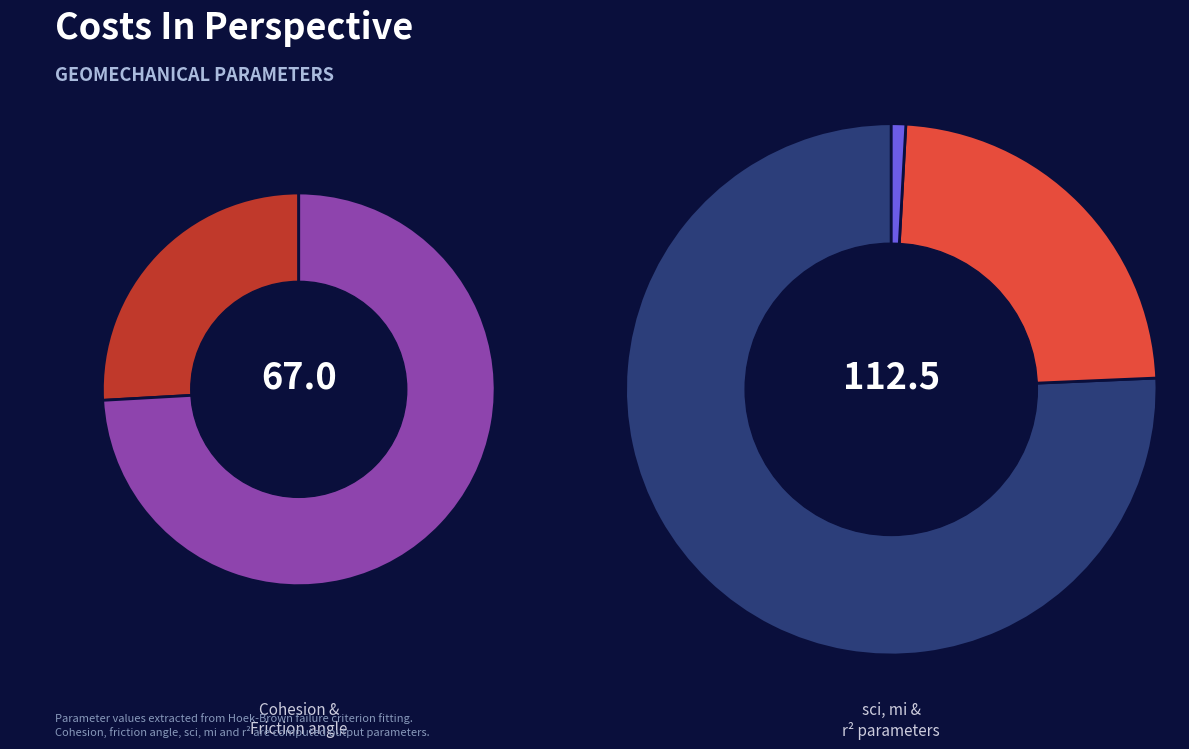

Which slice is the largest?

sci (MPa)